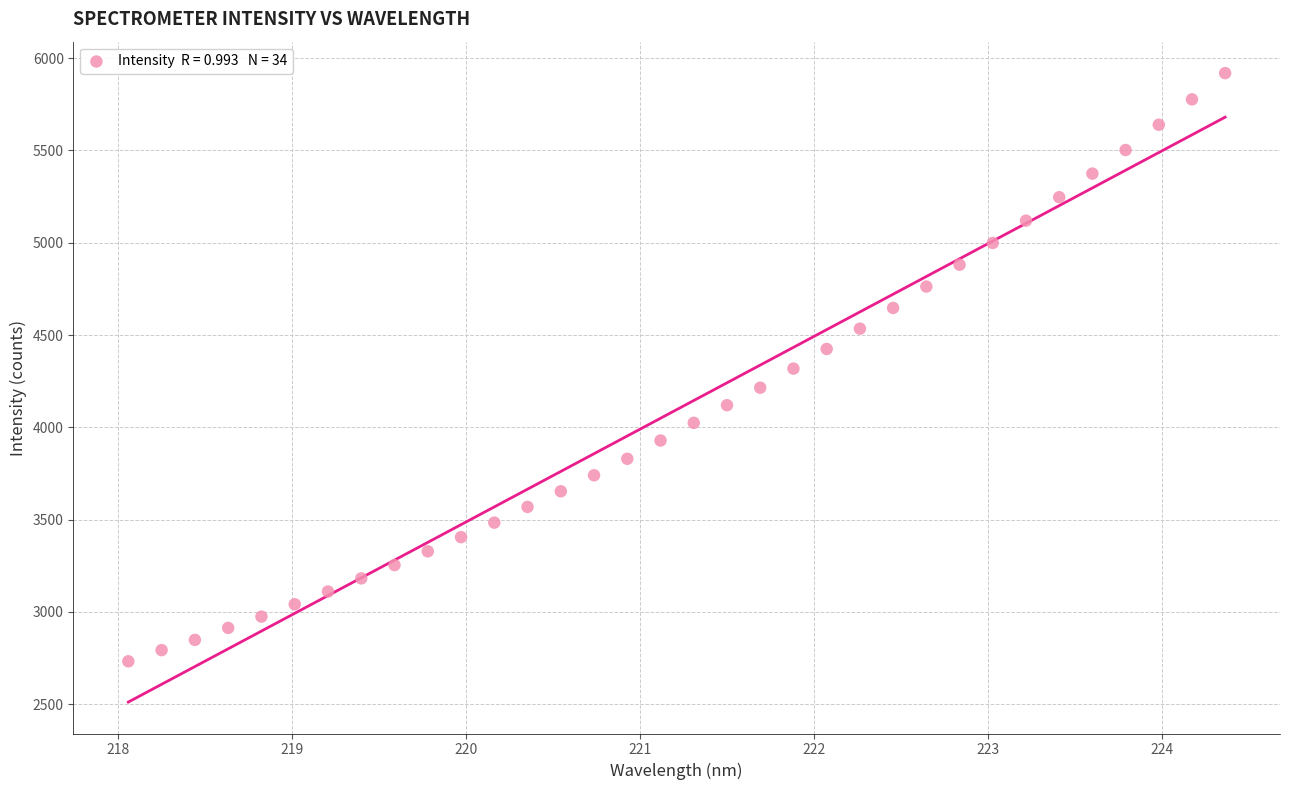

What is the range of Y values (max minus min)?

3186.7